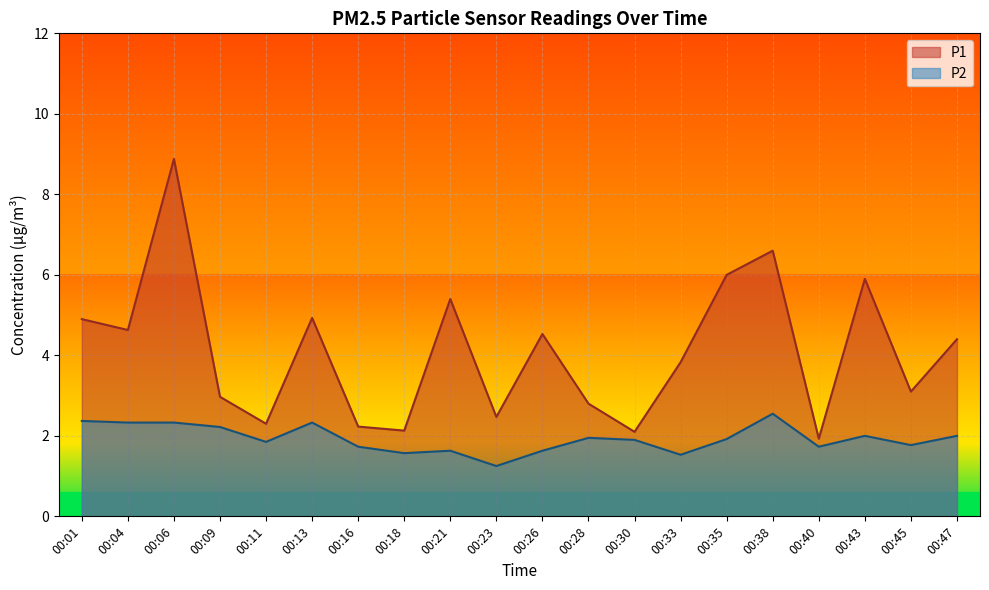

Where is the first local minimum for P1?

00:04